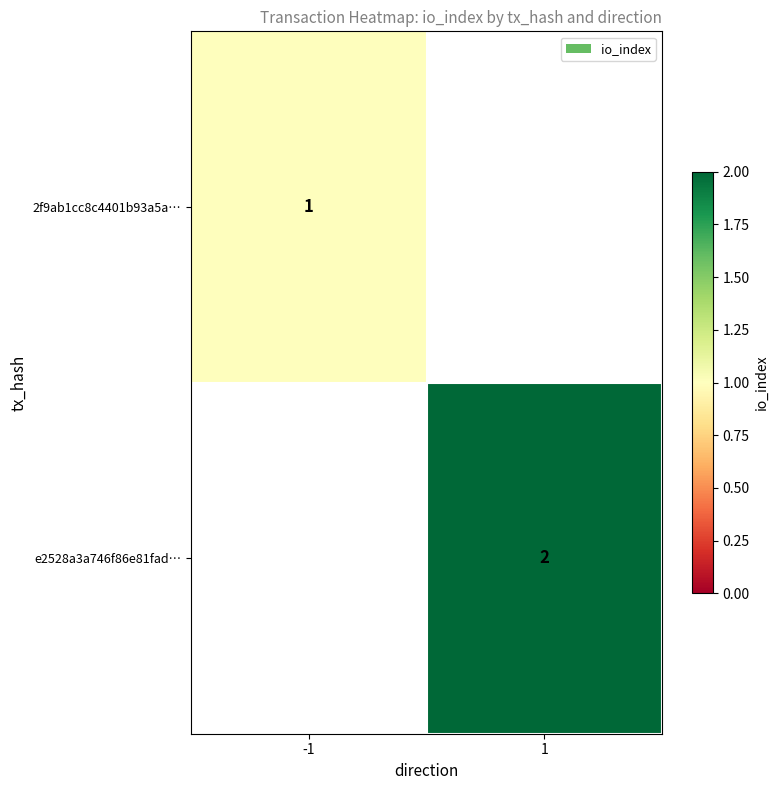

The e2528a3a746f86e81fad… series shows 1 at 1. True or false?

False